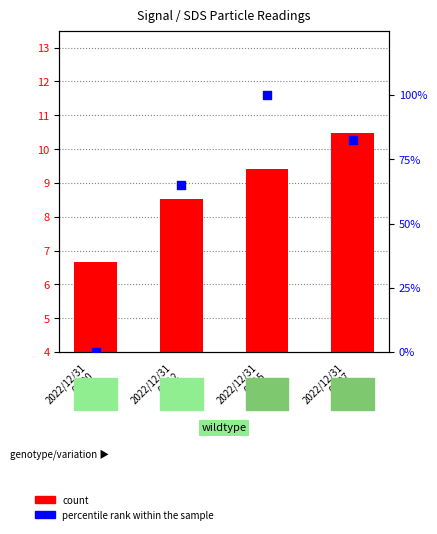

Is the value of count at 2022/12/31
00:07 greater than the value of percentile rank within the sample at 2022/12/31
00:15?

No